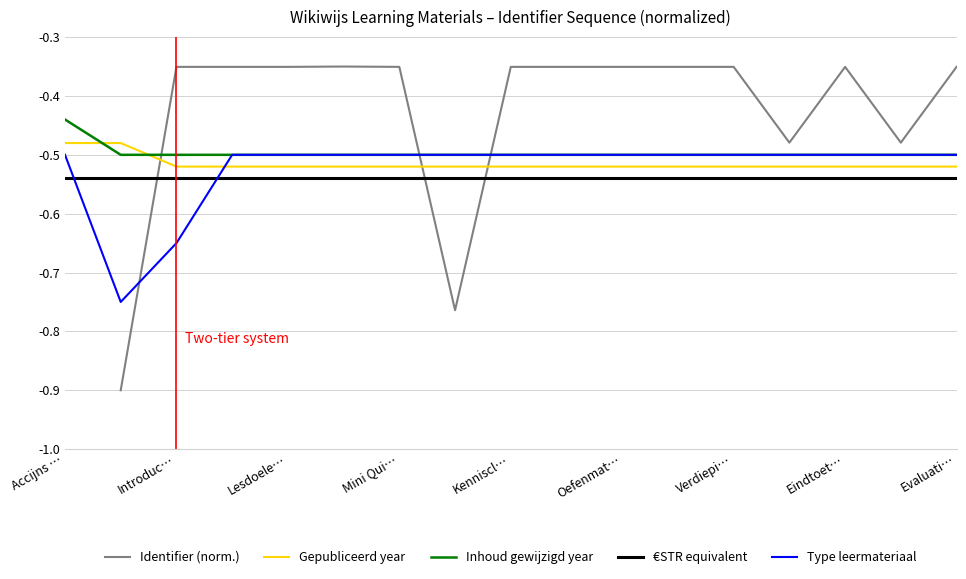

The value of Type leermateriaal at Lesdoele… is -0.5. True or false?

True